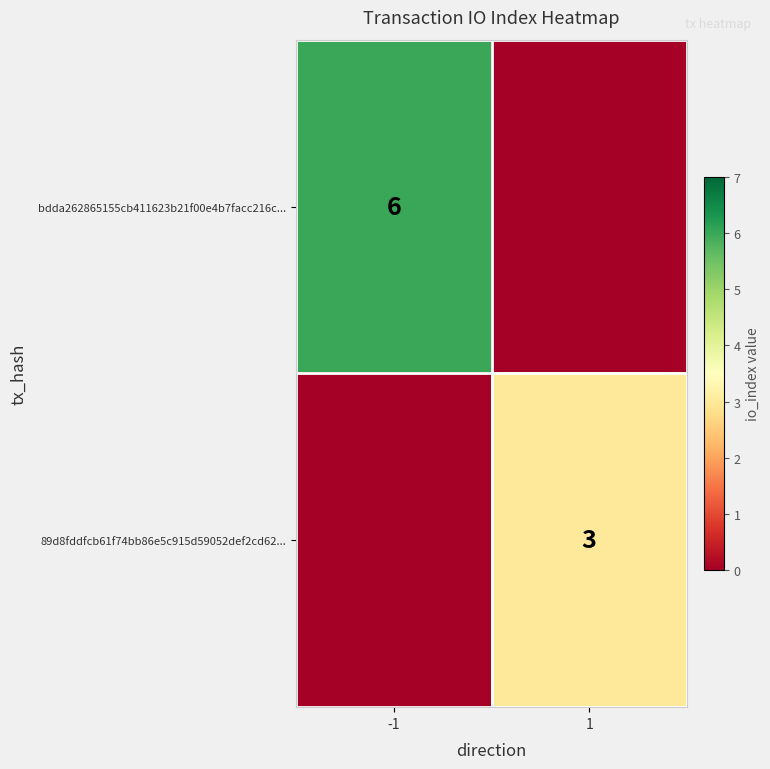

True or false: bdda262865155cb411623b21f00e4b7facc216c... has a value of 8 at -1.

False